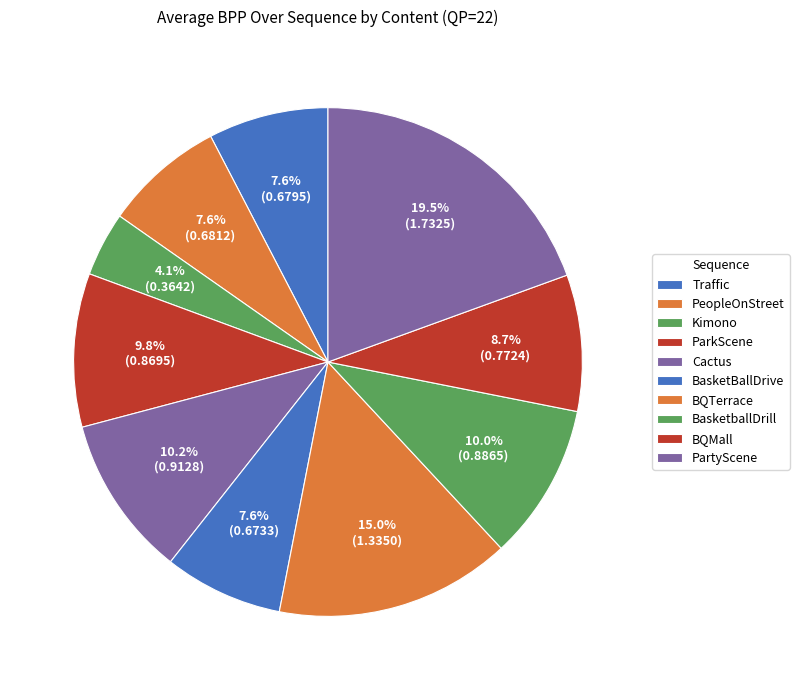

How many slices are in this pie chart?

10